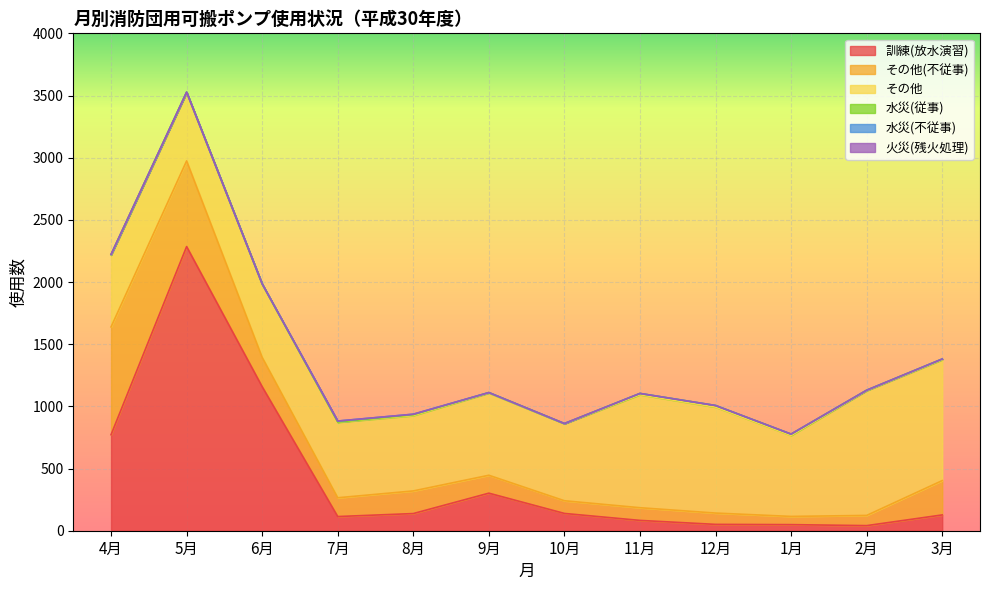

What is the label of the 2nd point from the right?

2月